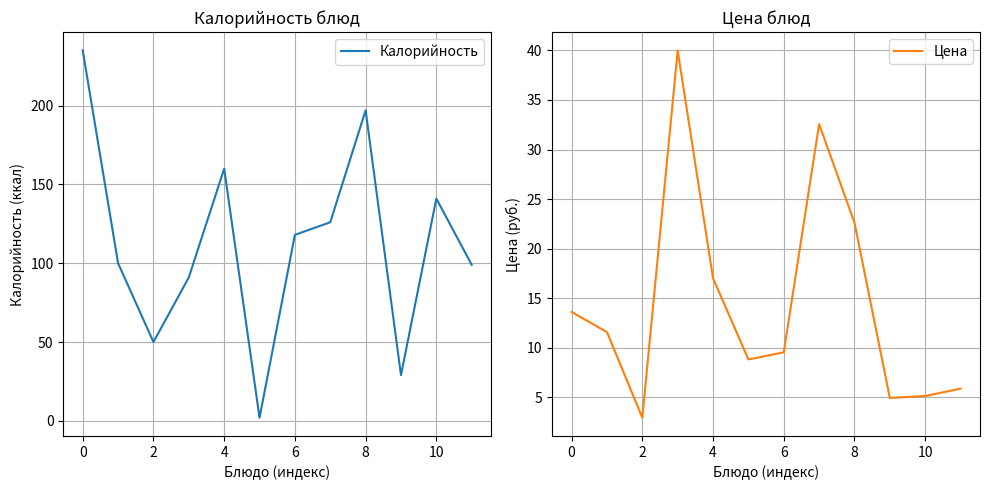

Is it true that Цена equals 2.4 at 9?

False